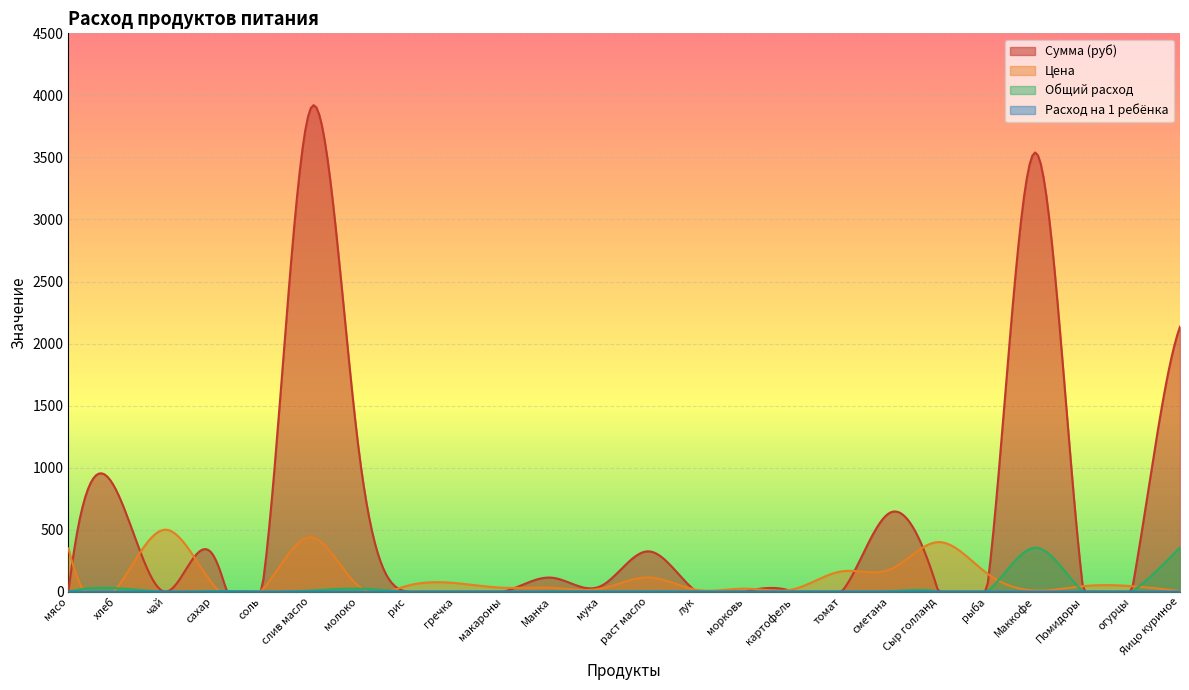

What position from the left is картофель?

16